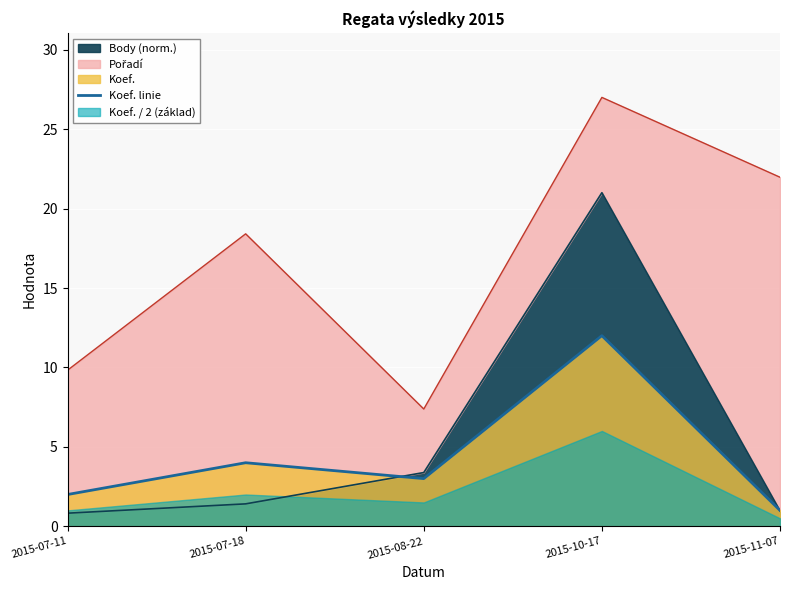

Reading left to right, extract all data points from this chart.

2015-07-11=2	2015-07-18=4	2015-08-22=3	2015-10-17=12	2015-11-07=1